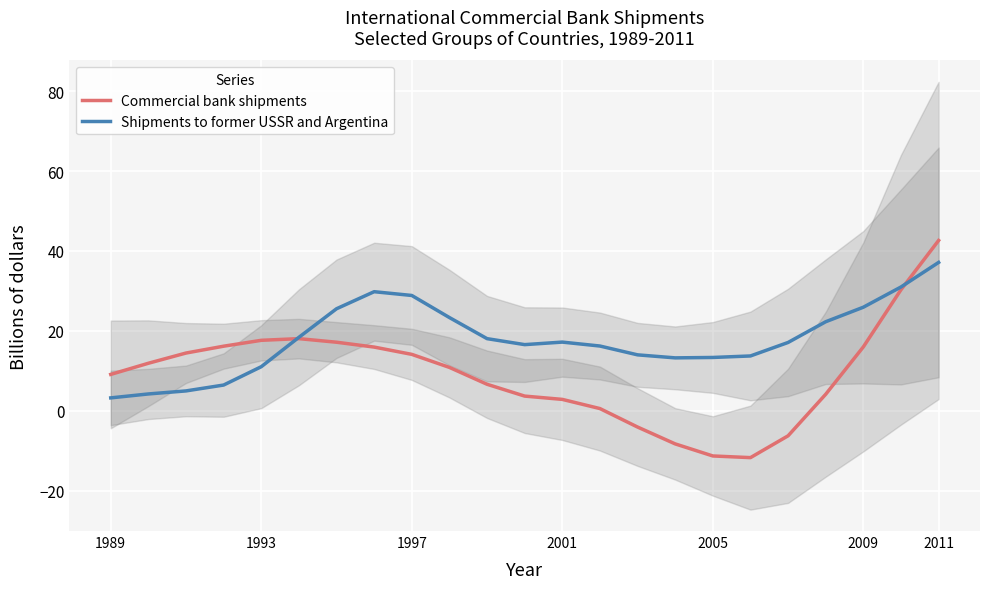

What is the smallest value displayed?

-11.8